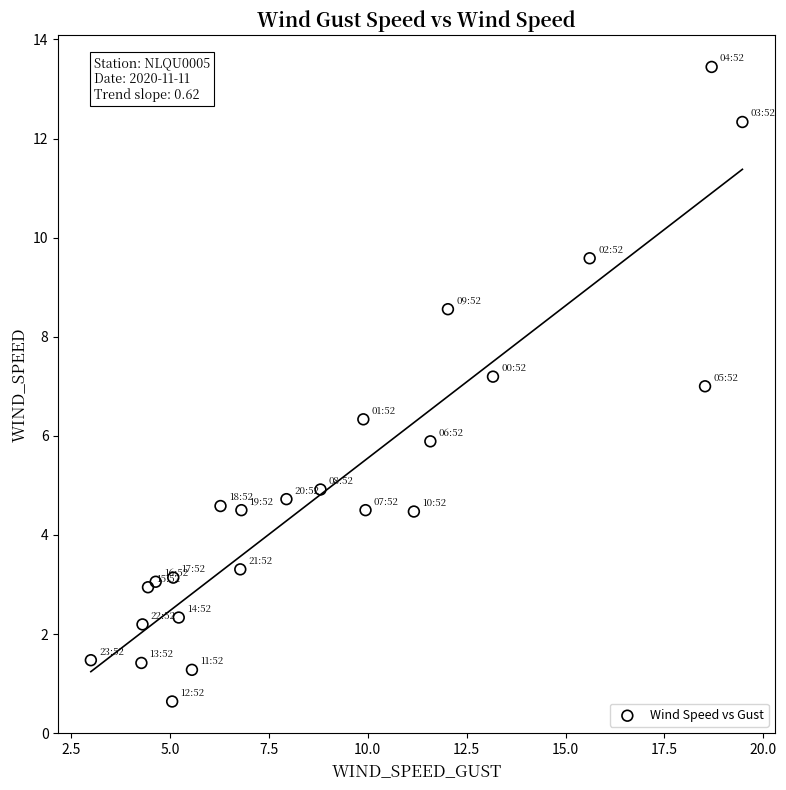

What is the range of X values (max minus min)?

16.5